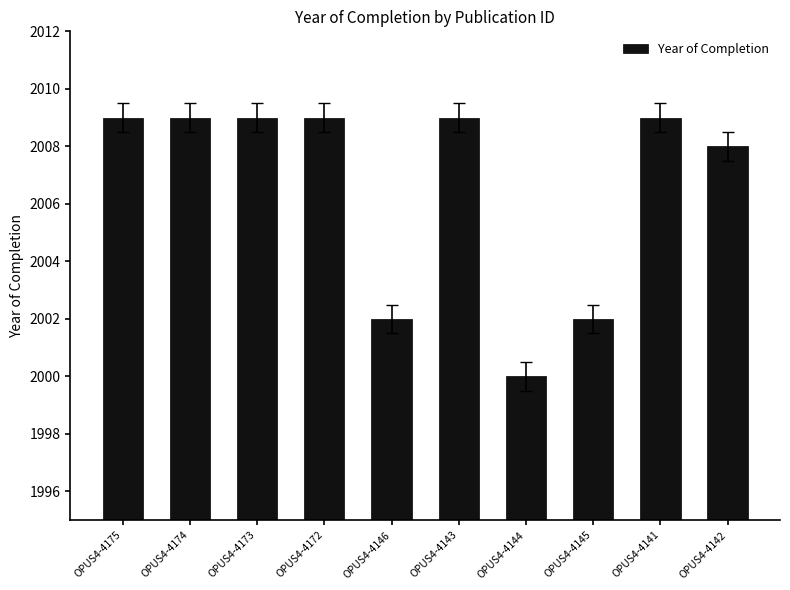

What is the maximum value shown in the chart?

2009